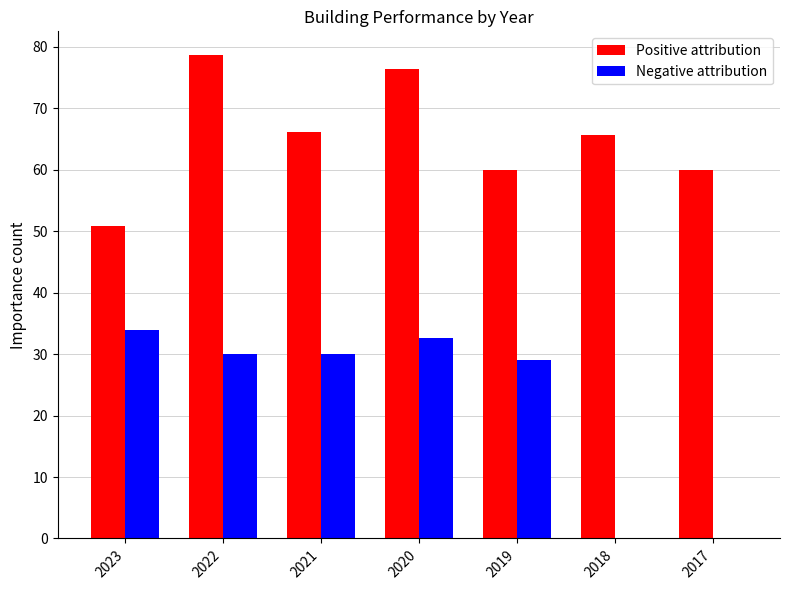

At which category does the chart reach its peak across all series?

2022